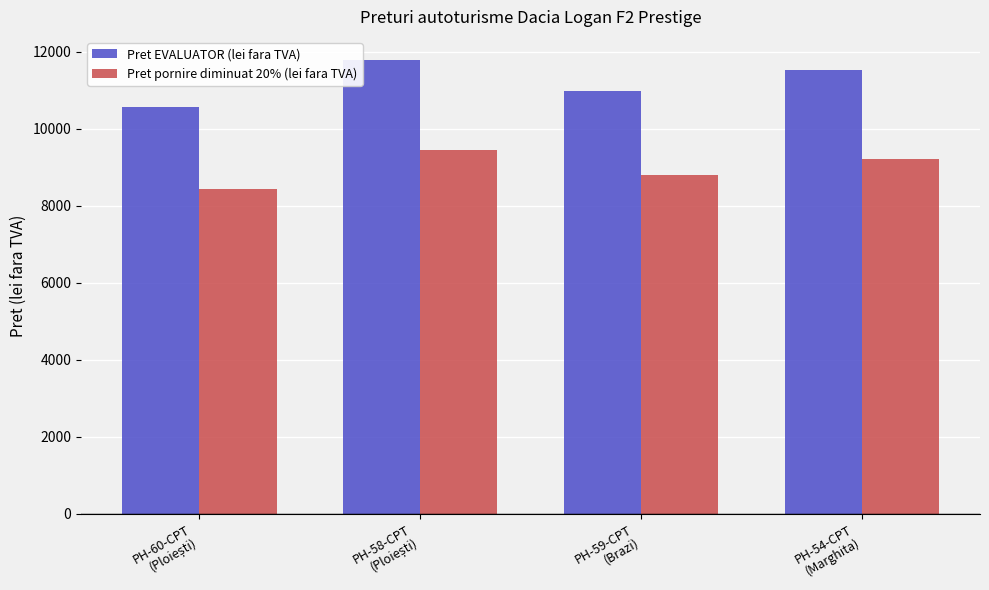

How many Pret pornire diminuat 20% (lei fara TVA) values are between 8792 and 9440?

3